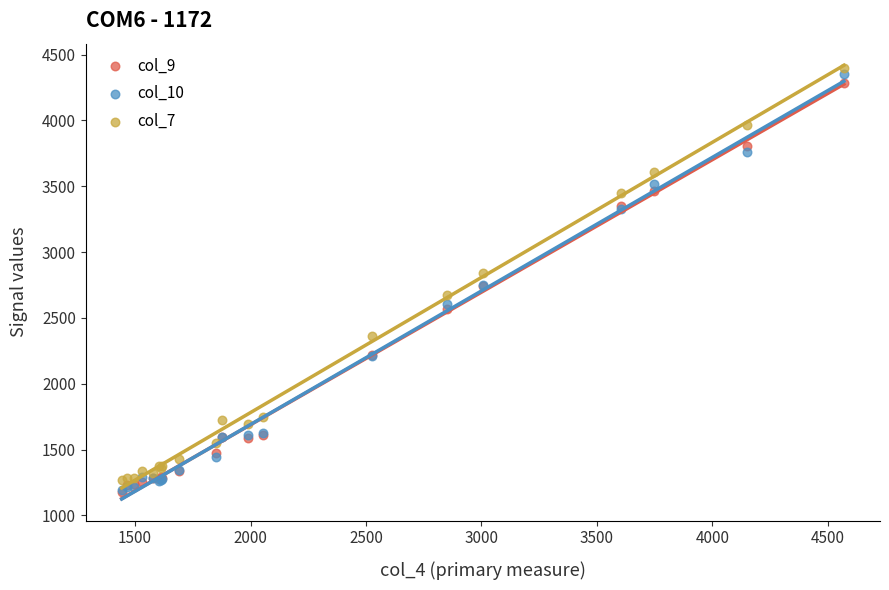

Which series has the widest spread of Y values?

col_10